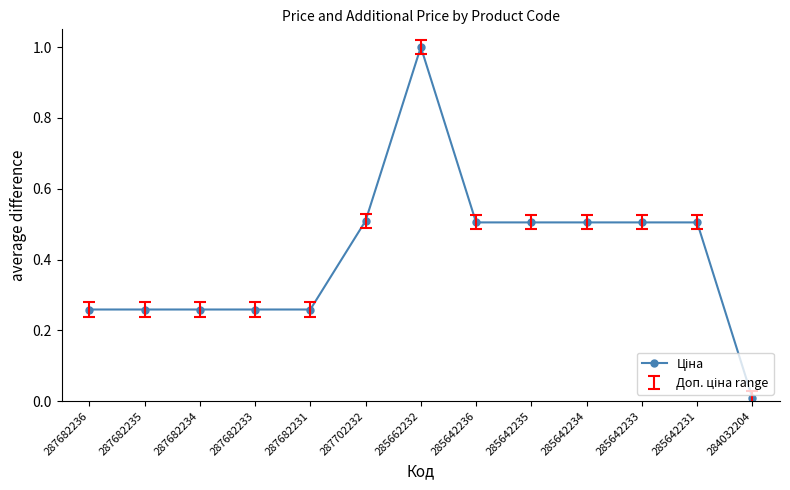

What is the label of the 9th point from the left?

285642235